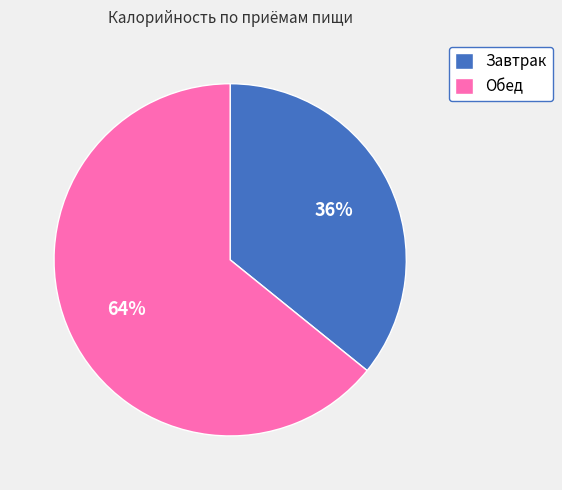

Do Завтрак and Обед together represent more than half of the pie?

Yes